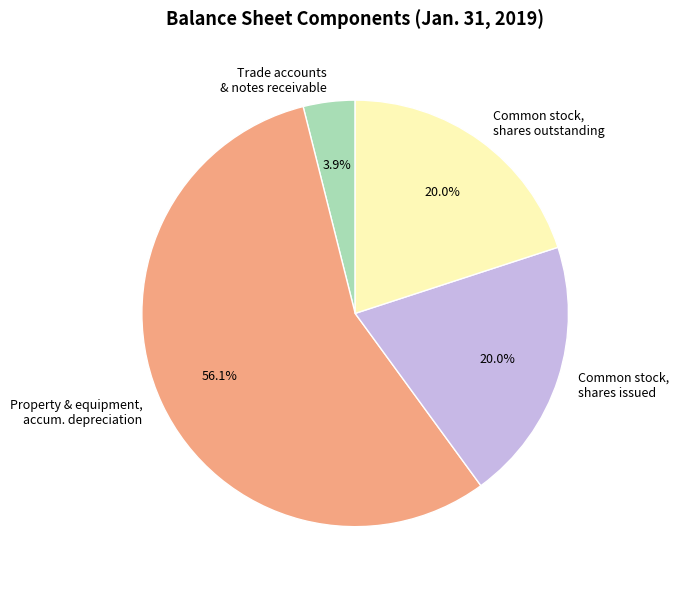

Combined, what portion of the pie is Trade accounts & notes receivable and Common stock, shares outstanding?

23.9%